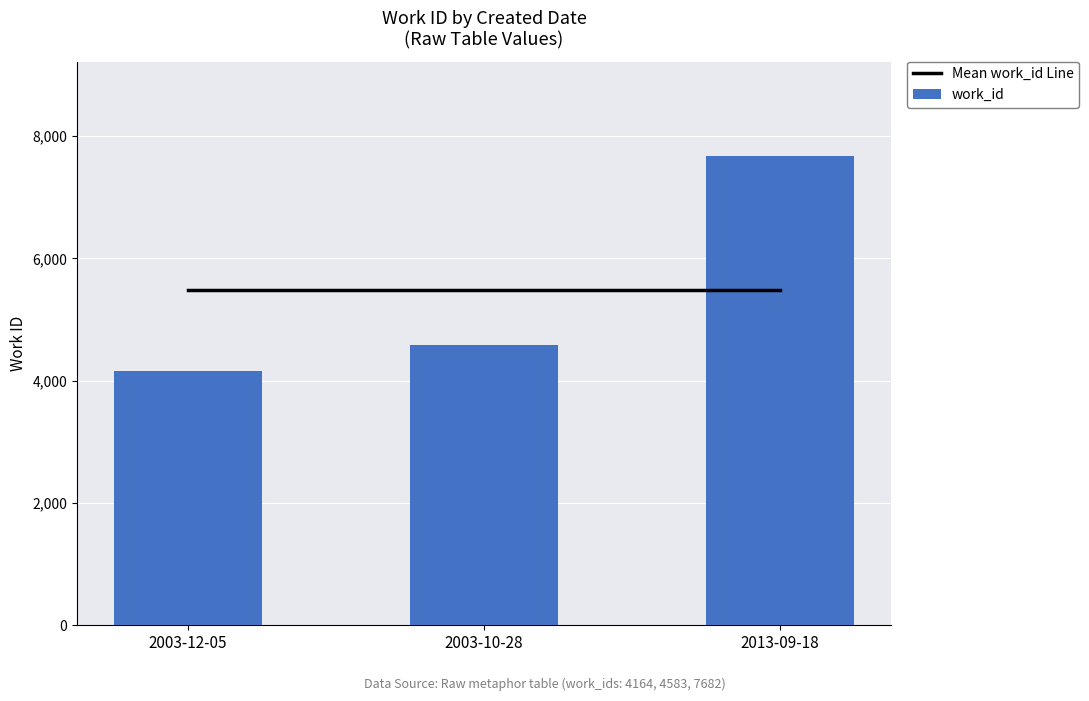

How many work_id values are between 4164 and 7682?

3